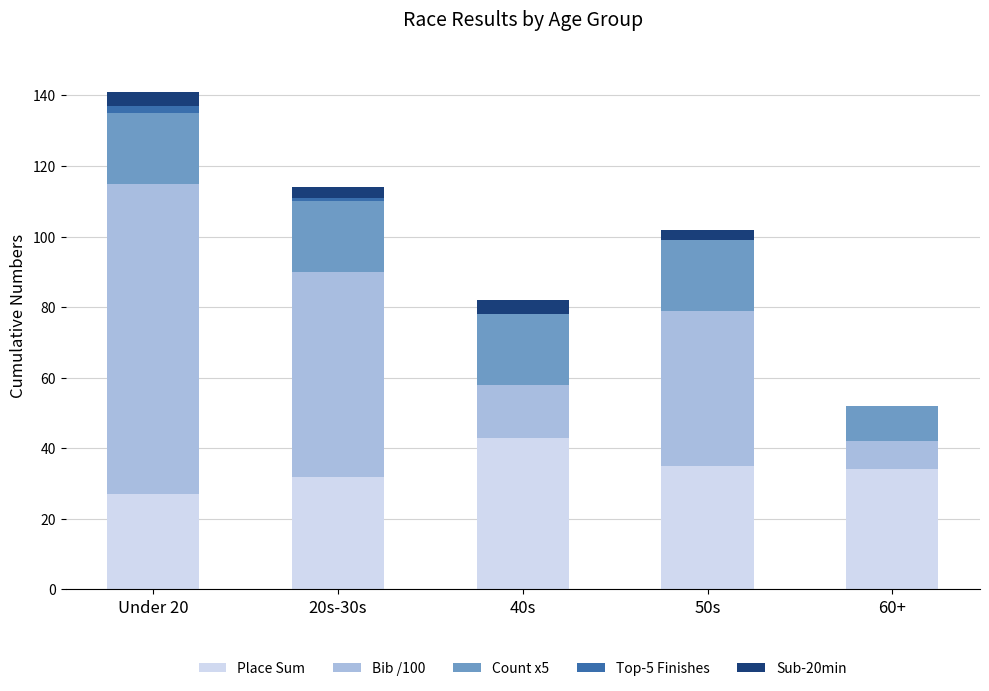

Reading left to right, what are the values for Place Sum?

Under 20=27	20s-30s=32	40s=43	50s=35	60+=34